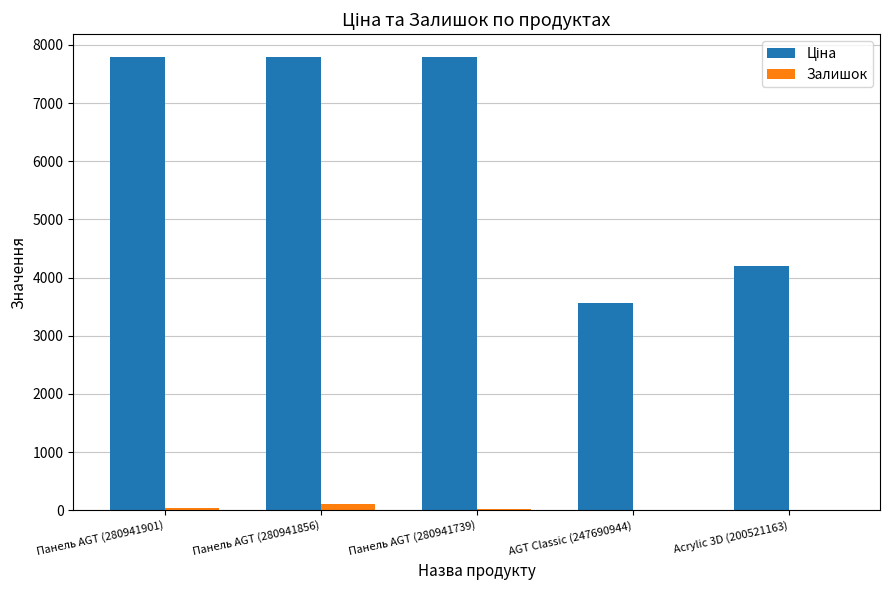

Is it true that Залишок equals 2.0 at AGT Classic (247690944)?

True